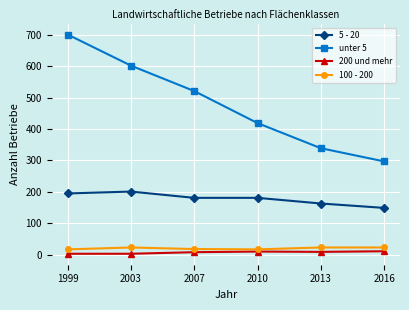

What is the approximate value of 5 - 20 at 2007, to the nearest 5?

180